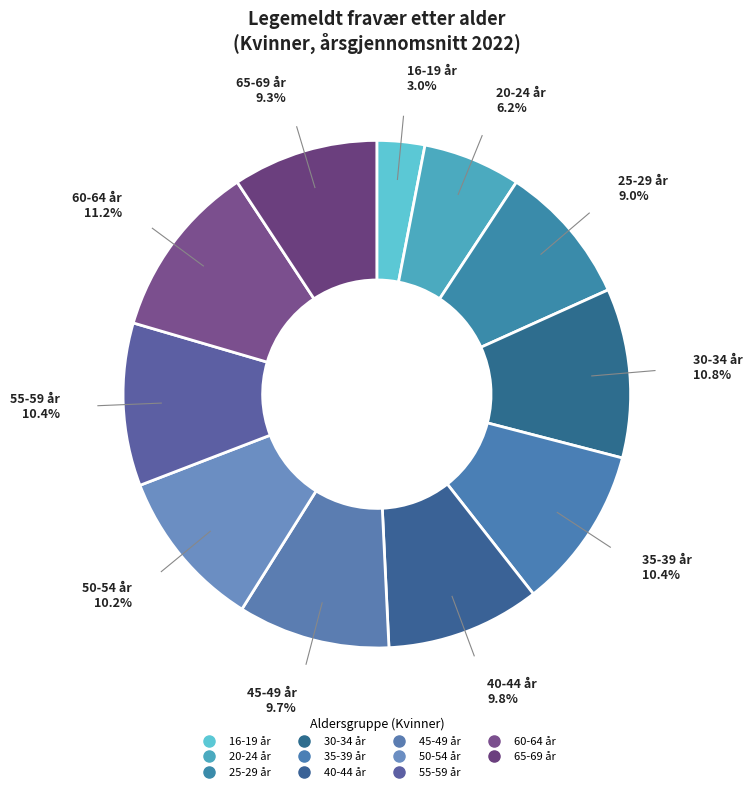

How many segments does this pie chart have?

11